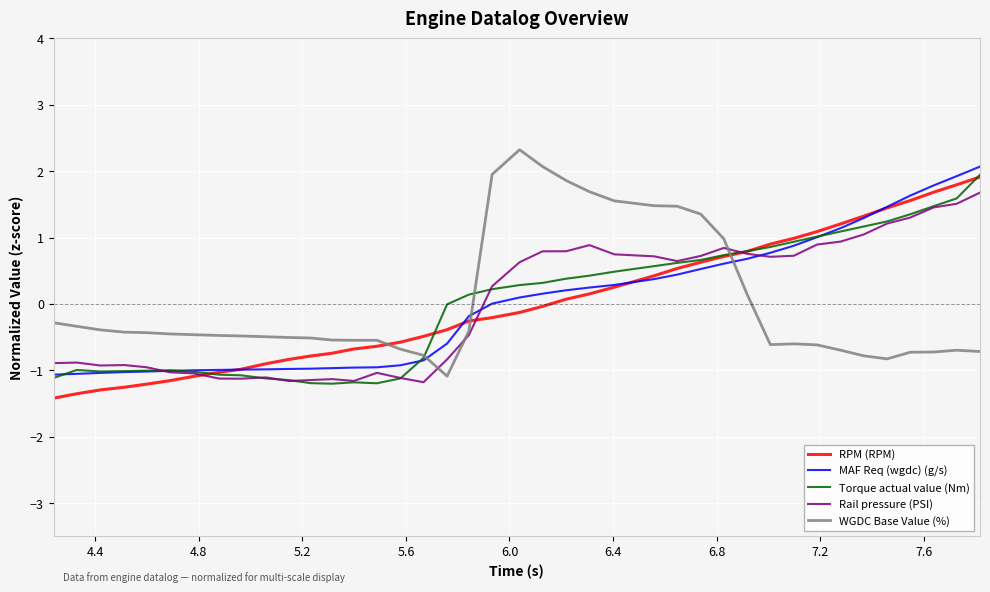

What is the highest value of the RPM (RPM) series?

1.9